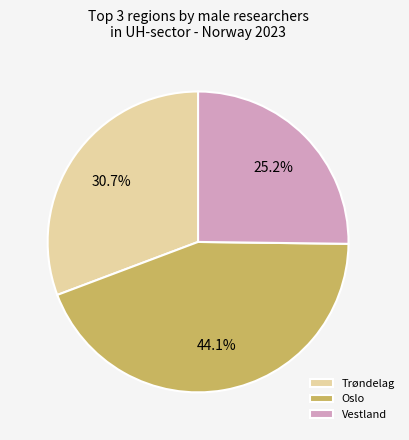

To the nearest percent, what is the average slice percentage?

33%